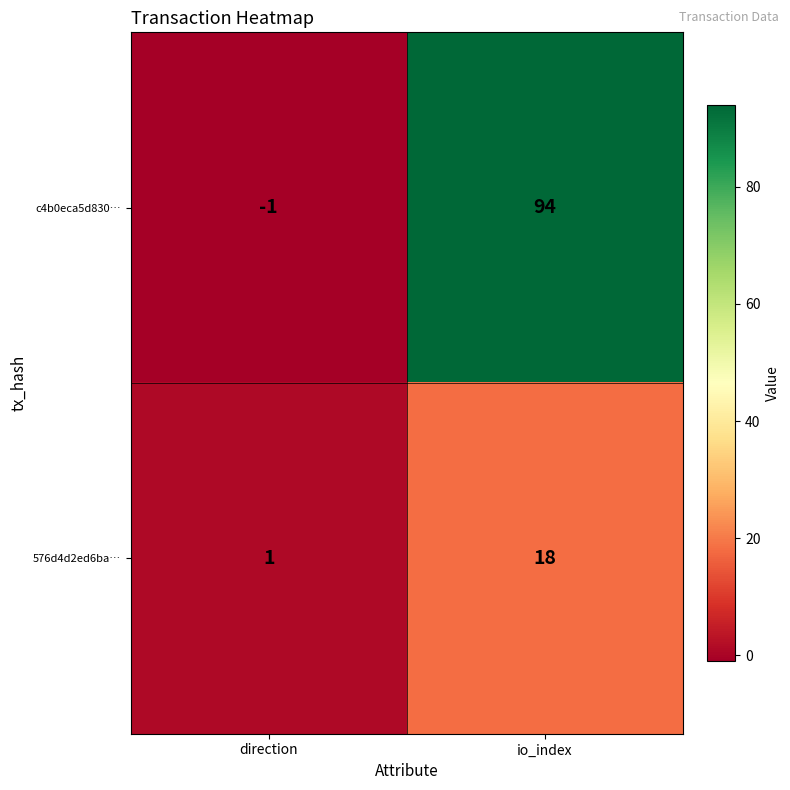

What is the difference between the maximum and minimum values in the c4b0eca5d830… series?

95